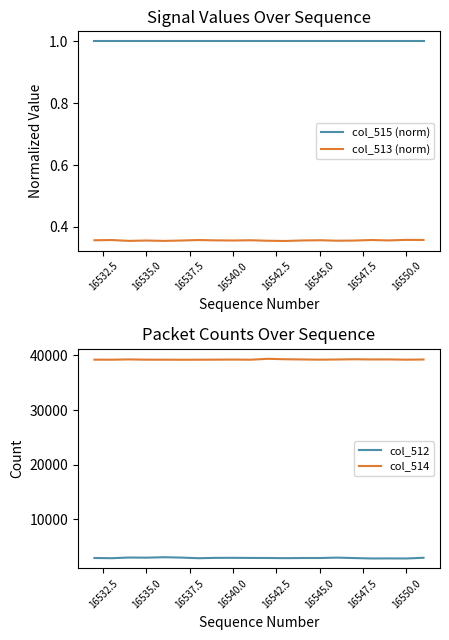

In col_514, how many points are lower than both neighbors (excluding endpoints)?

6